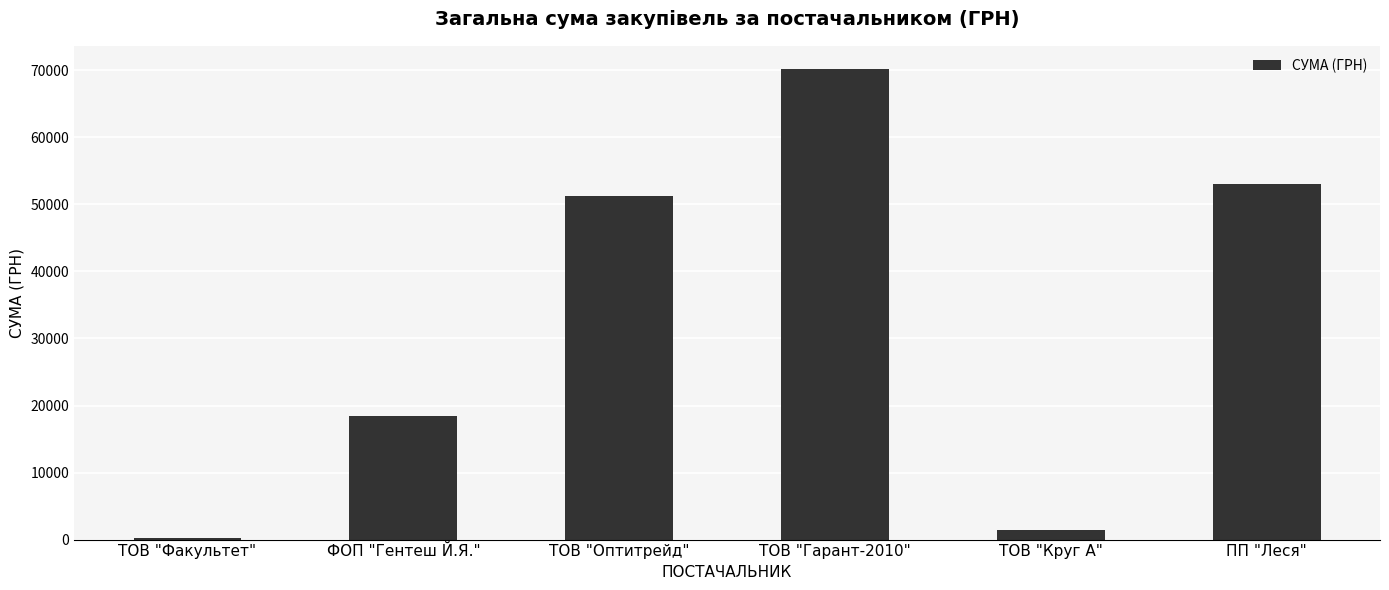

Where is the data nearest to the value 35157?

ТОВ "Оптитрейд"